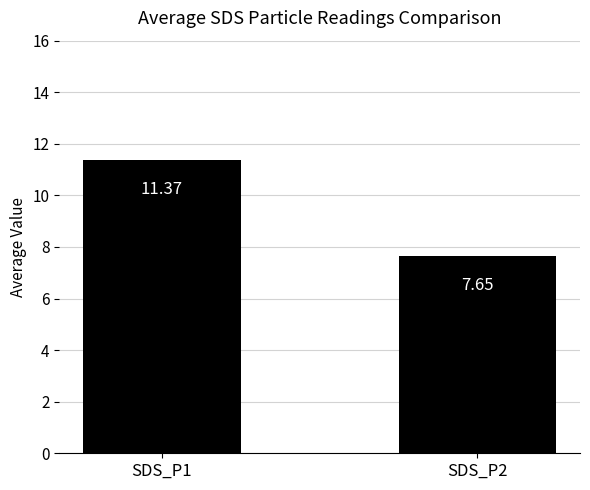

Between SDS_P2 and SDS_P1, which is larger?

SDS_P1